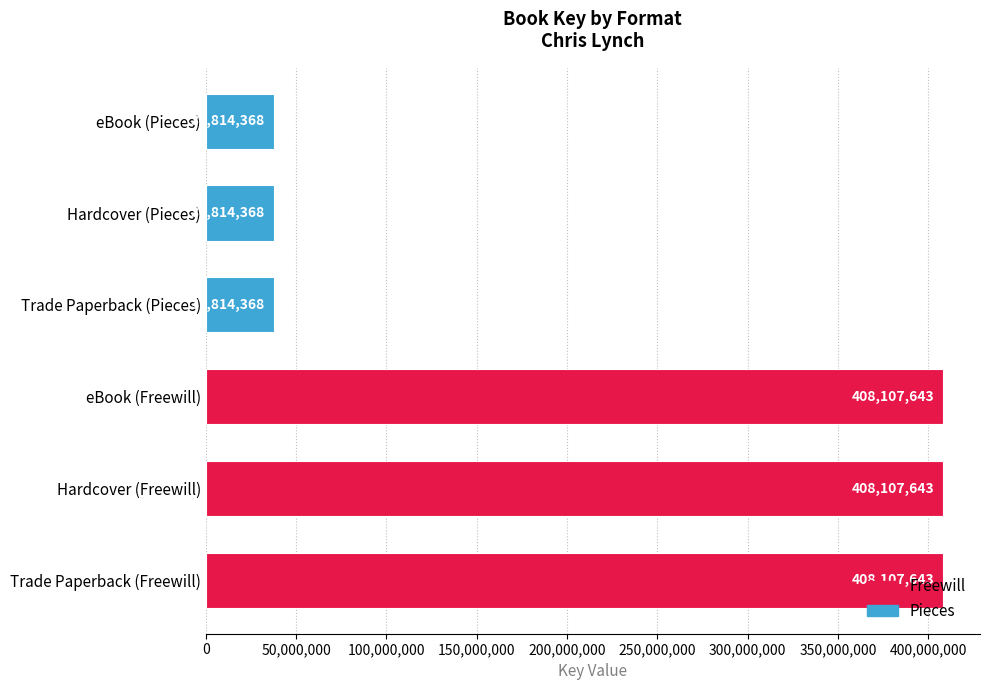

What is the maximum value shown in the chart?

408107643